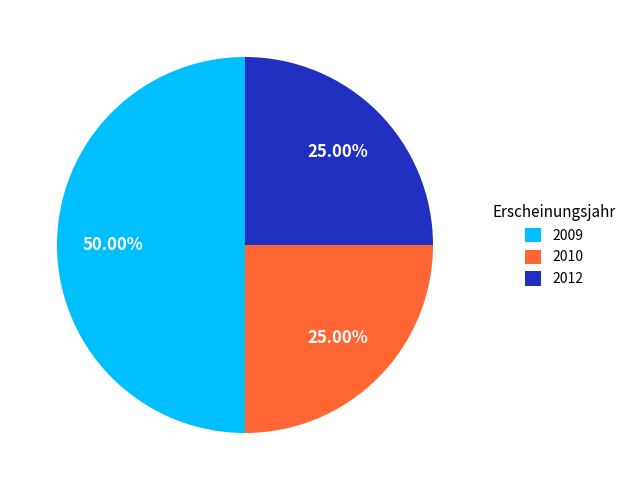

Is 2012 the majority of the pie?

No